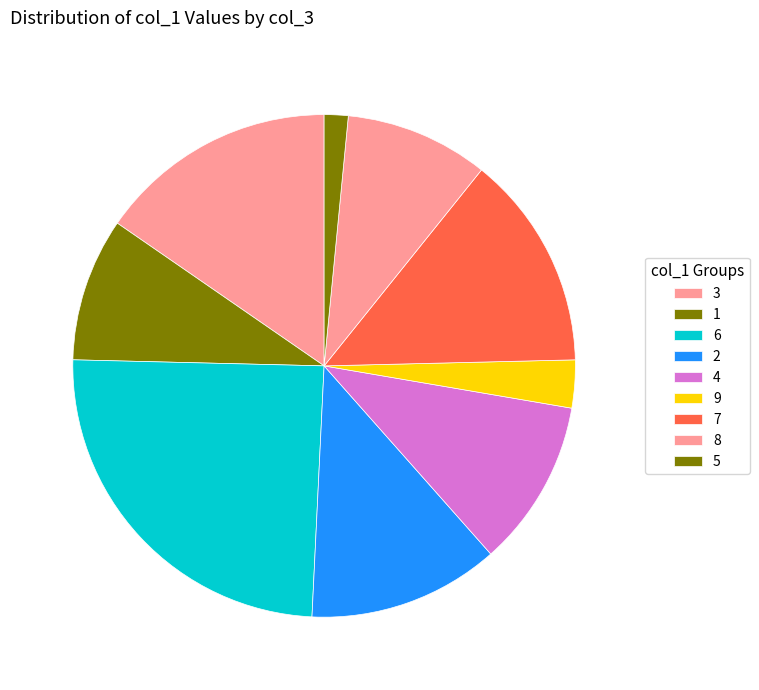

How many segments does this pie chart have?

9